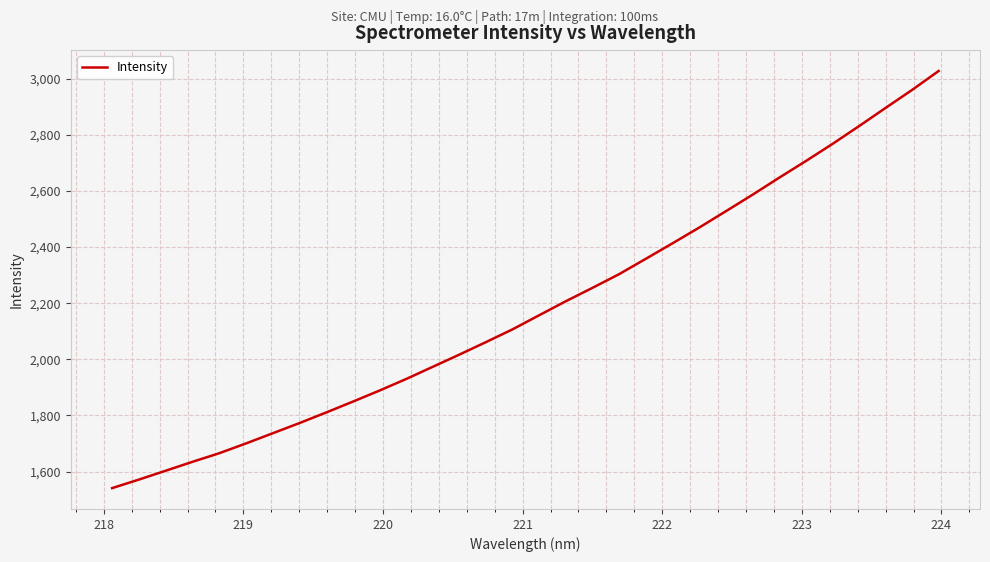

Reading left to right, transcribe all the data shown in this chart.

1541.0	1571.3	1602.7	1634.4	1664.9	1699.6	1735.8	1772.0	1809.7	1848.4	1887.8	1929.0	1972.5	2016.2	2060.8	2106.4	2156.6	2206.6	2254.4	2303.1	2357.8	2412.9	2468.9	2527.0	2585.8	2646.4	2705.7	2766.7	2830.3	2895.4	2959.8	3027.5